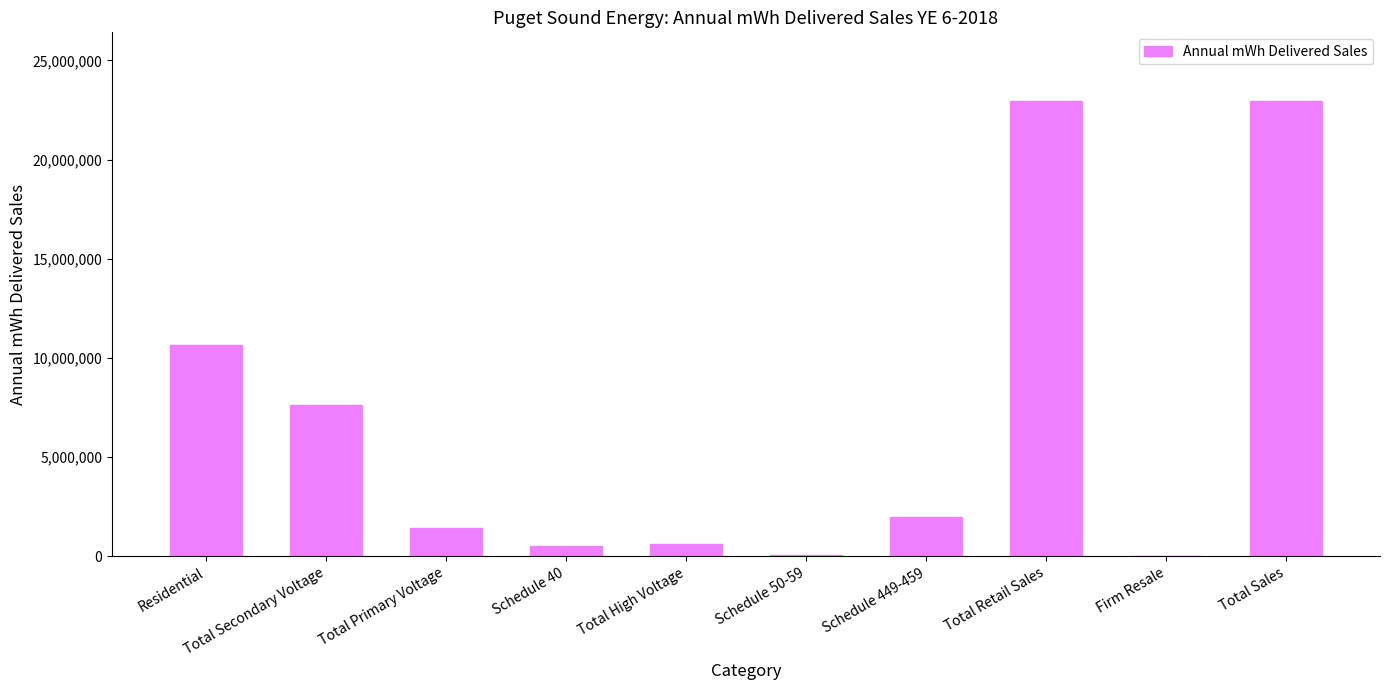

The value at Total High Voltage is 634643. True or false?

True